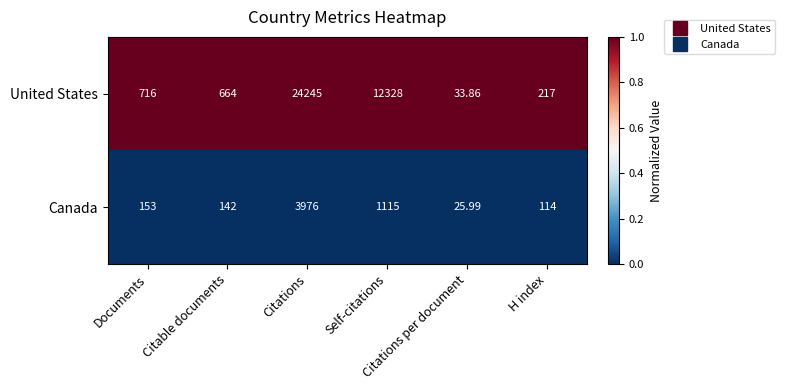

List the series in order of their peak value, highest first.

United States, Canada